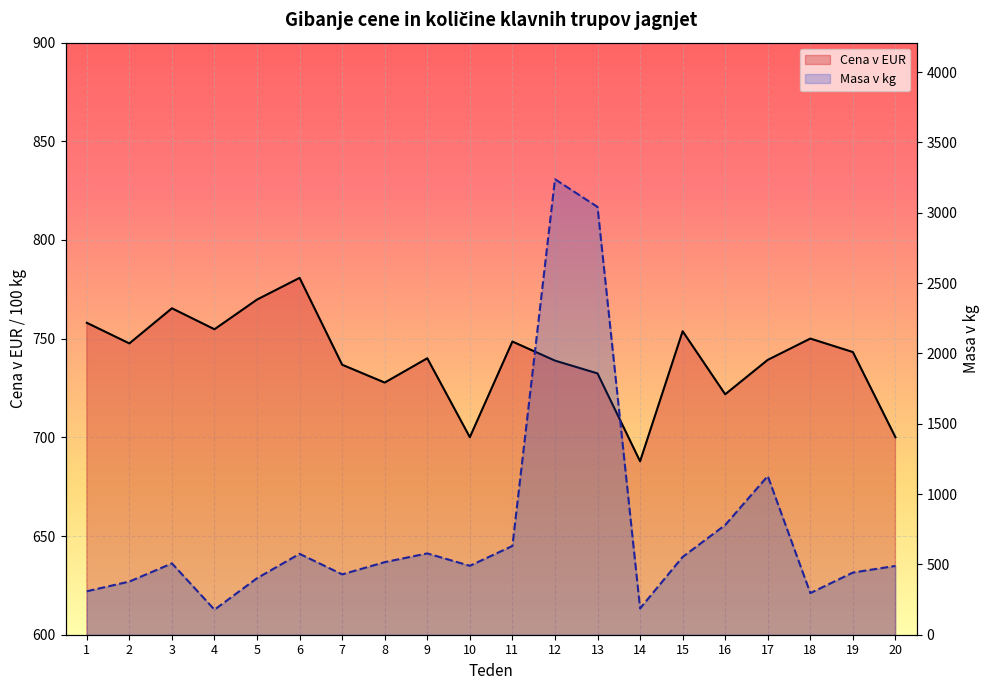

What is the smallest value displayed?

178.0